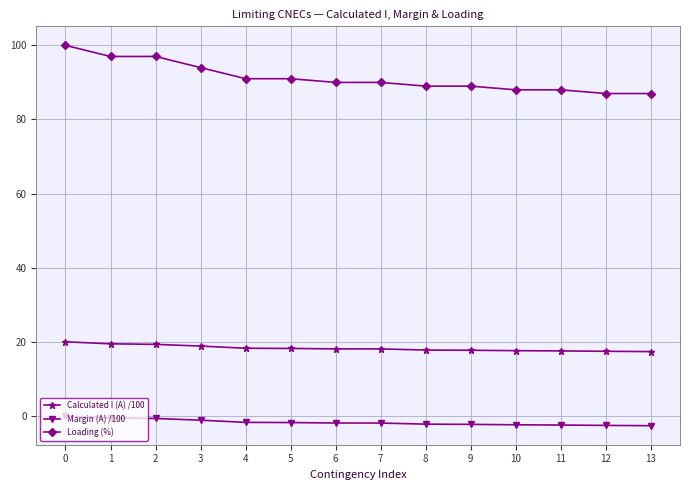

True or false: Loading (%) and Calculated I (A) /100 cross at least once.

False